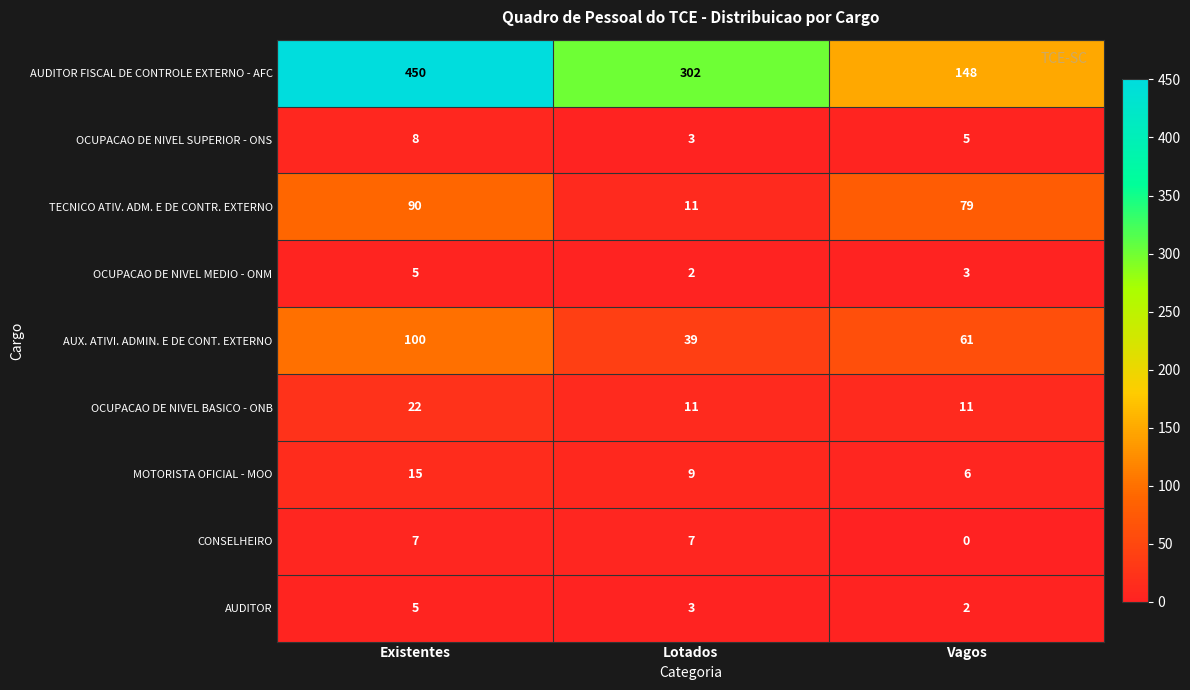

At which label is CONSELHEIRO closest to 3?

Vagos